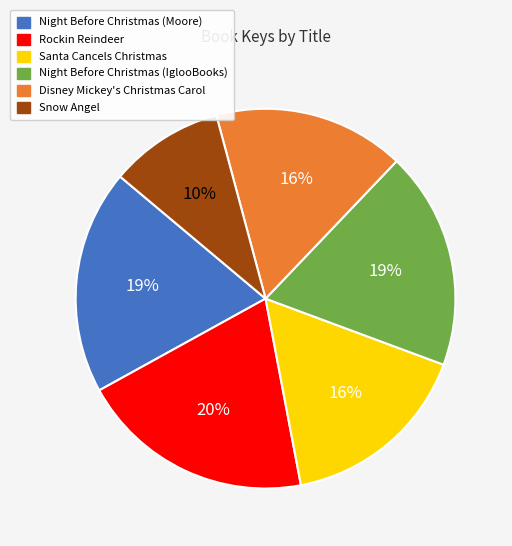

Between Night Before Christmas (Moore) and Rockin Reindeer, which is larger?

Rockin Reindeer